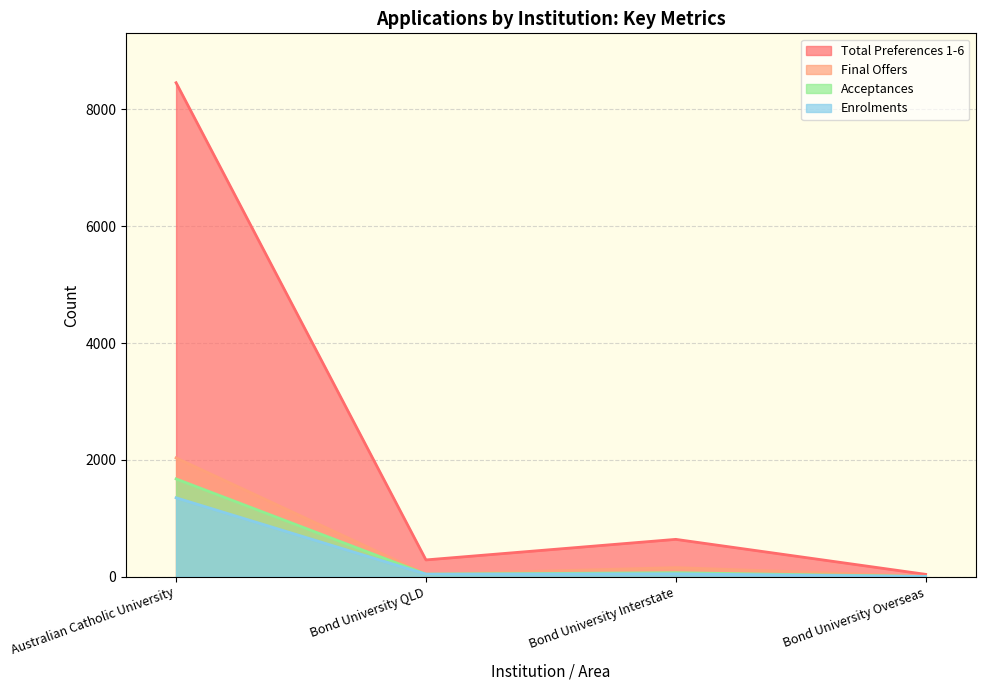

True or false: Acceptances and Enrolments intersect in this chart.

False